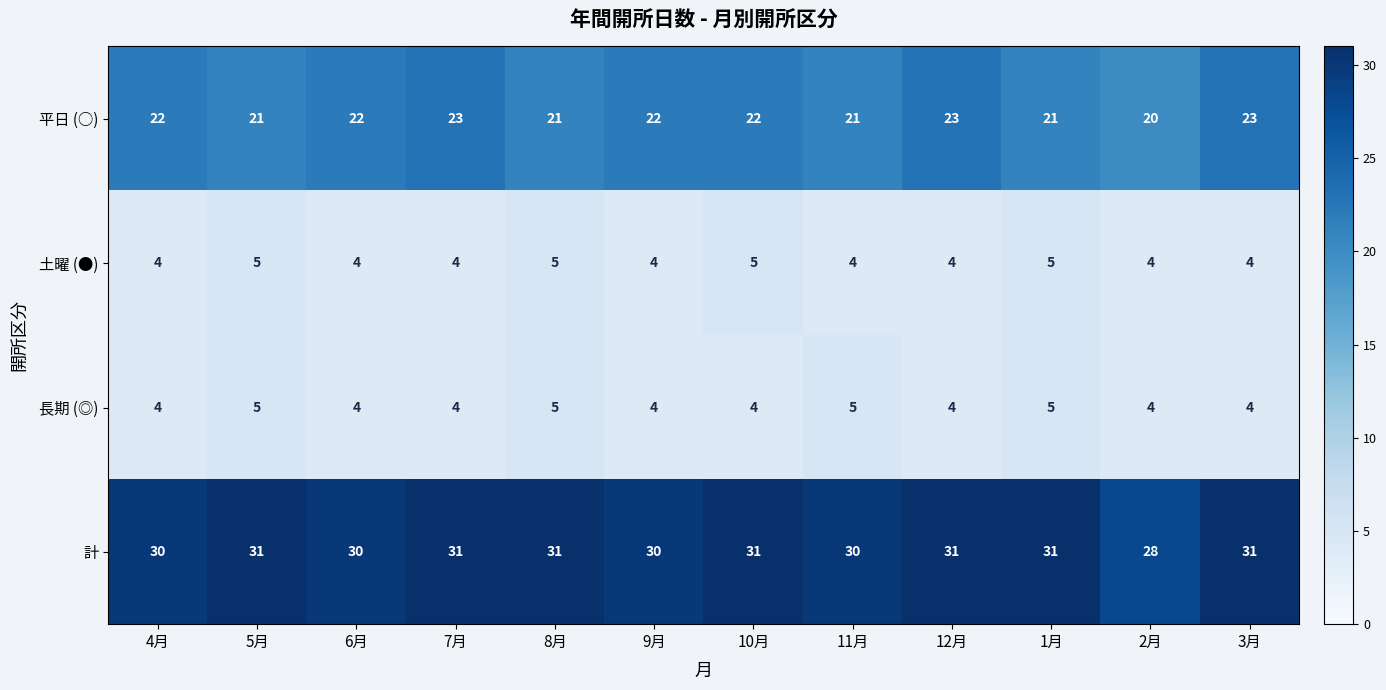

Is the value of 計 at 6月 greater than the value of 長期 (◎) at 3月?

Yes